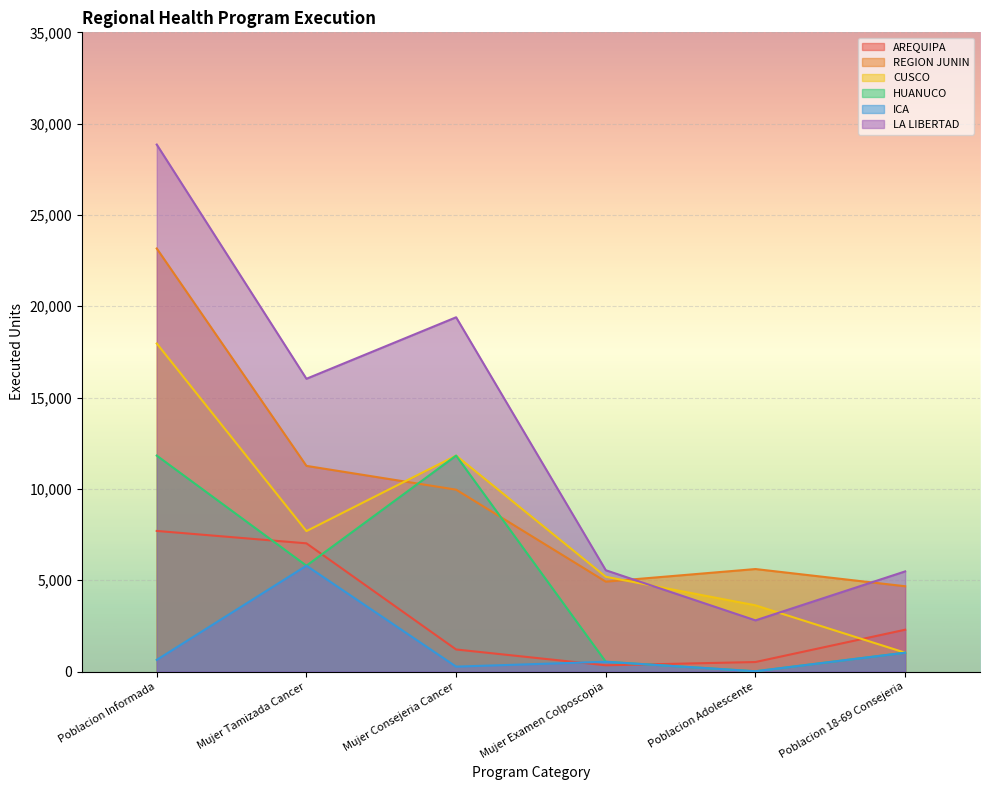

At which label does HUANUCO reach its minimum?

Poblacion Adolescente